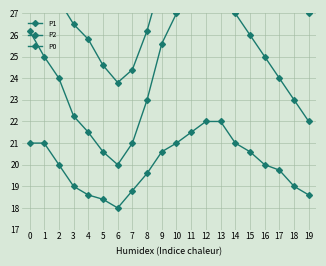

Reading left to right, list all the values displayed in this chart.

P1: 0=29.6	1=28.8	2=27.6	3=26.5	4=25.8	5=24.6	6=23.8	7=24.4	8=26.2	9=28.6	10=30.4	11=32.0	12=33.6	13=35.0	14=34.2	15=33.0	16=31.6	17=30.0	18=28.4	19=27.0
P2: 0=26.2	1=25.0	2=24.0	3=22.2	4=21.5	5=20.6	6=20.0	7=21.0	8=23.0	9=25.6	10=27.0	11=29.0	12=30.0	13=28.4	14=27.0	15=26.0	16=25.0	17=24.0	18=23.0	19=22.0
P0: 0=21.0	1=21.0	2=20.0	3=19.0	4=18.6	5=18.4	6=18.0	7=18.8	8=19.6	9=20.6	10=21.0	11=21.5	12=22.0	13=22.0	14=21.0	15=20.6	16=20.0	17=19.8	18=19.0	19=18.6